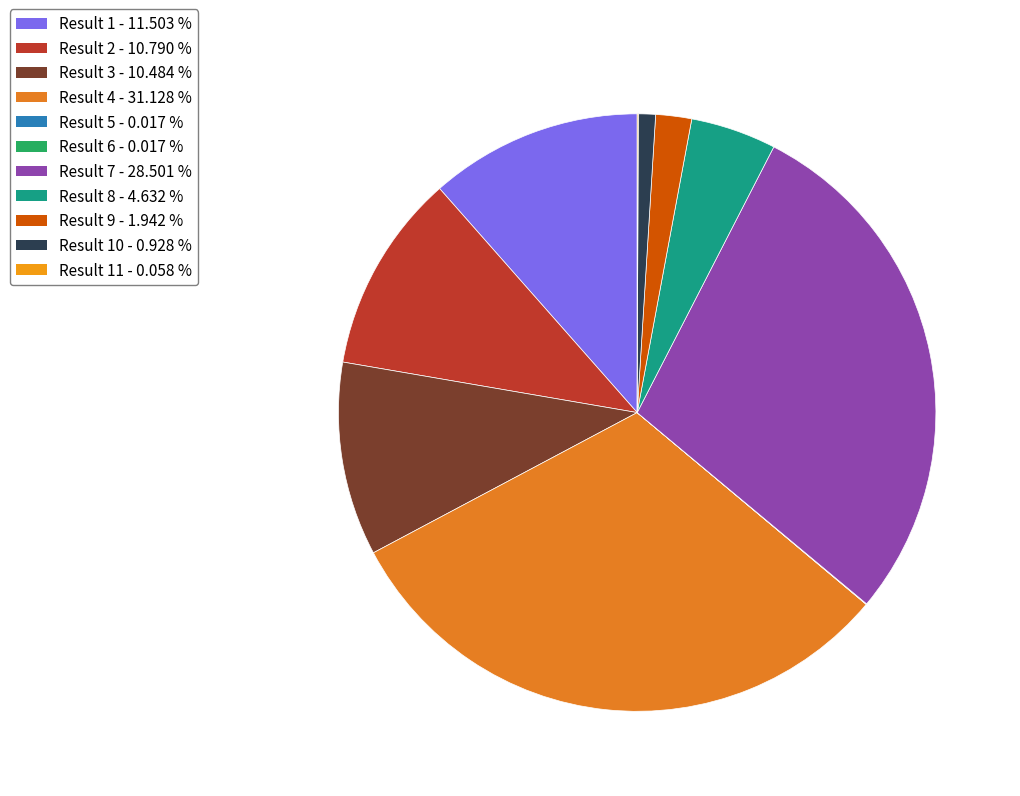

How many segments does this pie chart have?

11